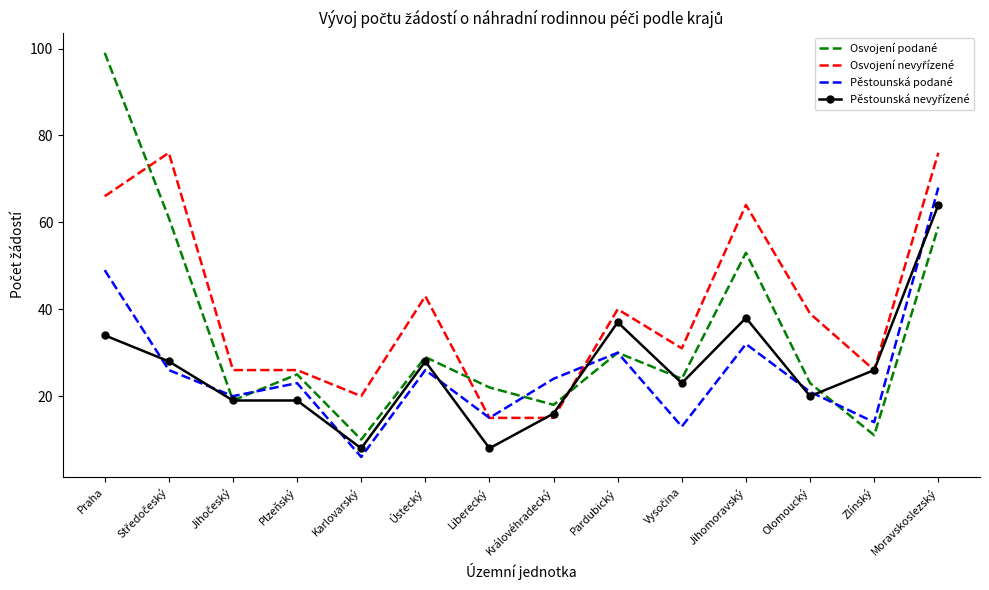

Is it true that Osvojení podané equals 6 at Zlínský?

False